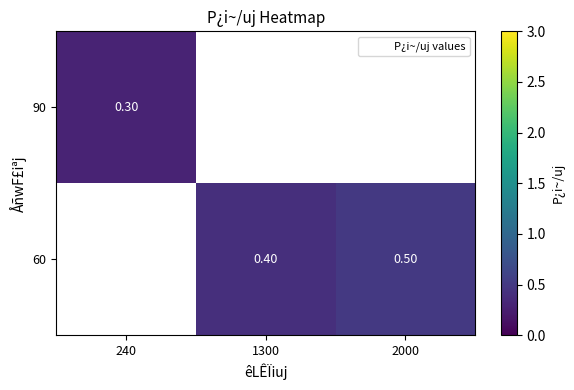

Read the 90 value at 240.

0.3